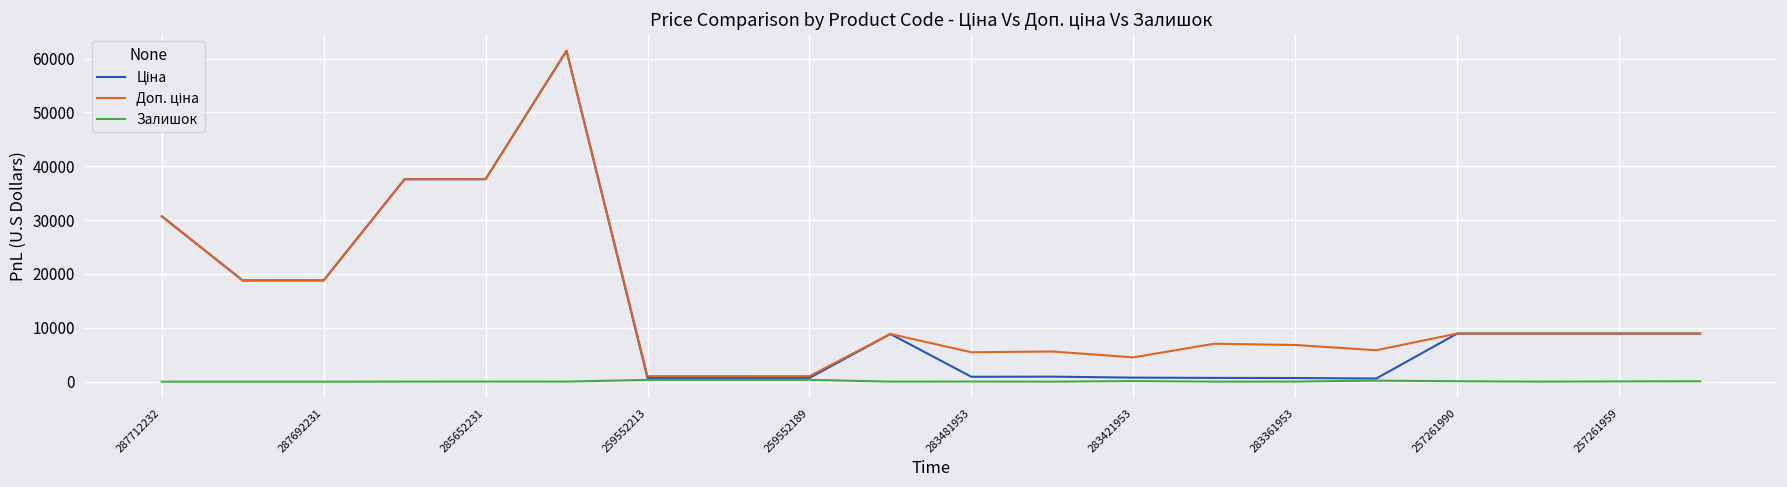

What is the maximum value shown in the chart?

61434.3